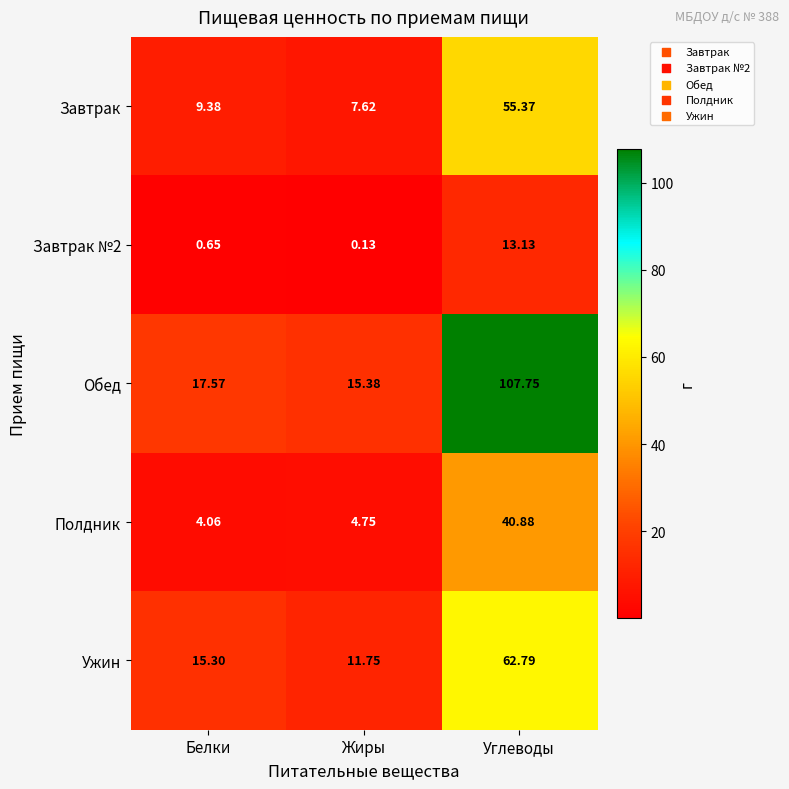

At which category is the sum across all series the highest?

Углеводы